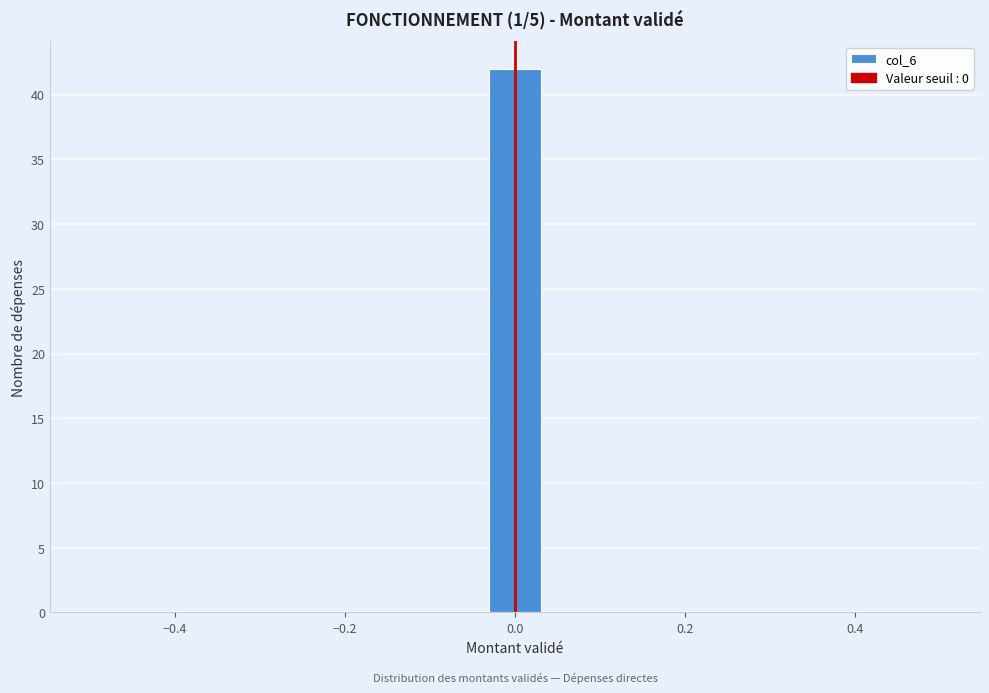

Read against the x-axis, roughly where is the centre of the tallest bar?

0.00